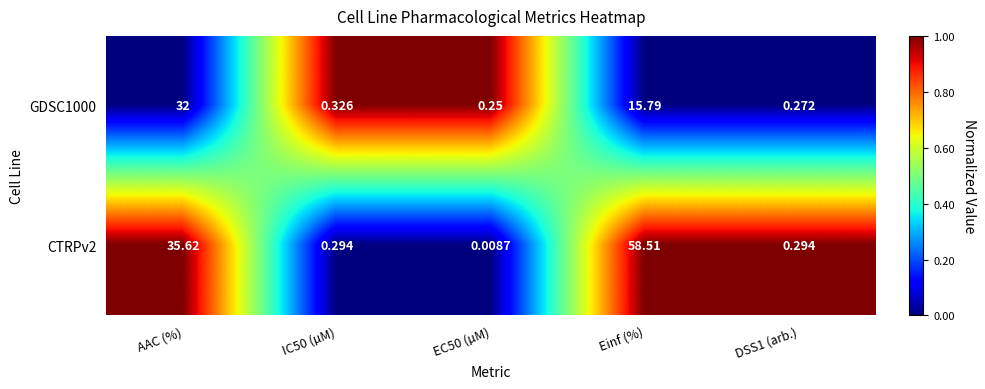

What is the greatest value displayed?

58.5